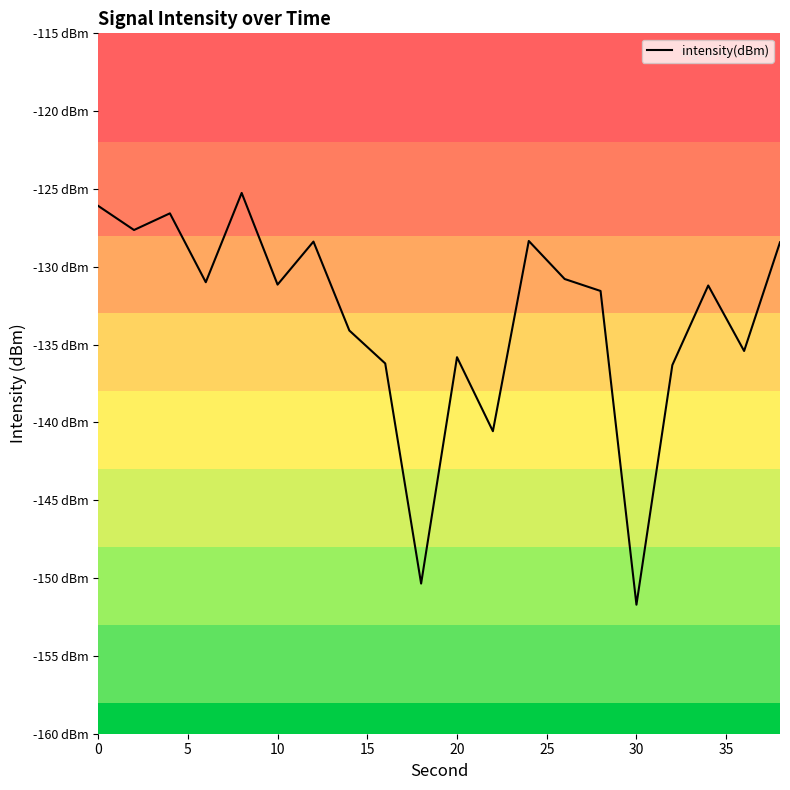

What is the maximum value shown in the chart?

-125.3